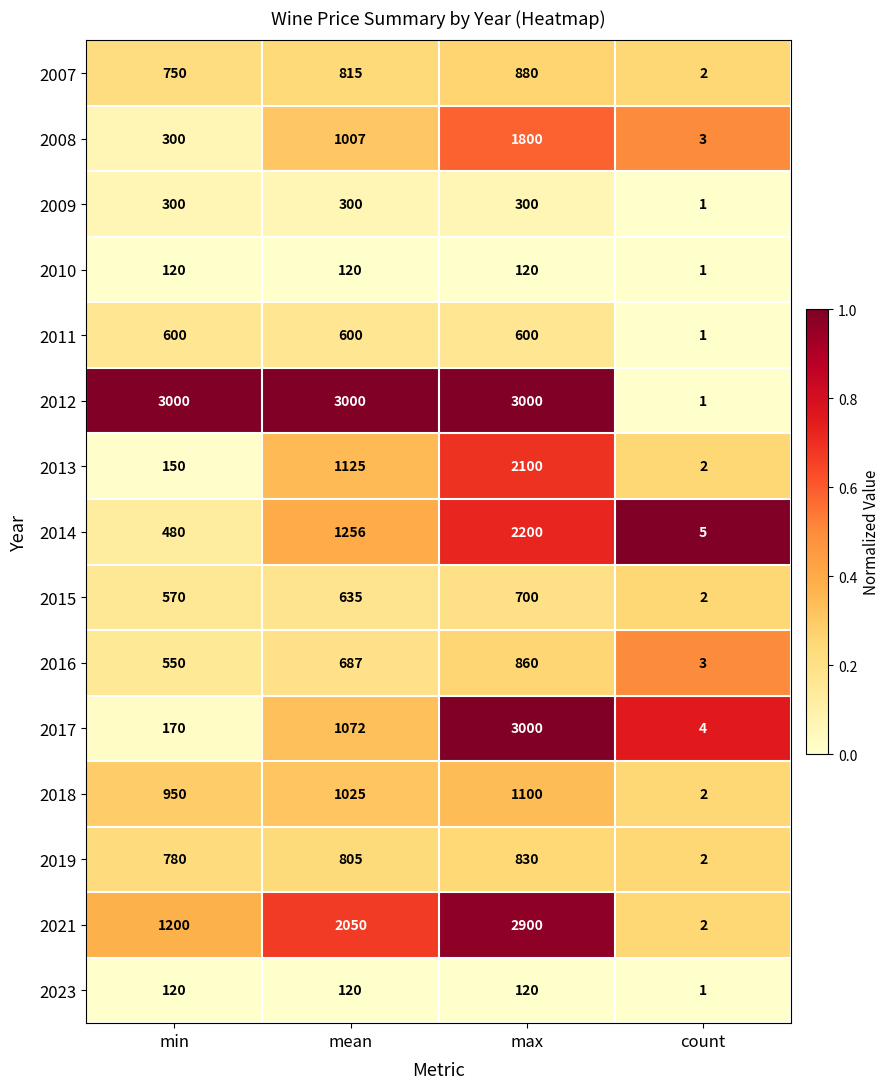

What is the spread (max minus min) of values at max?

2880